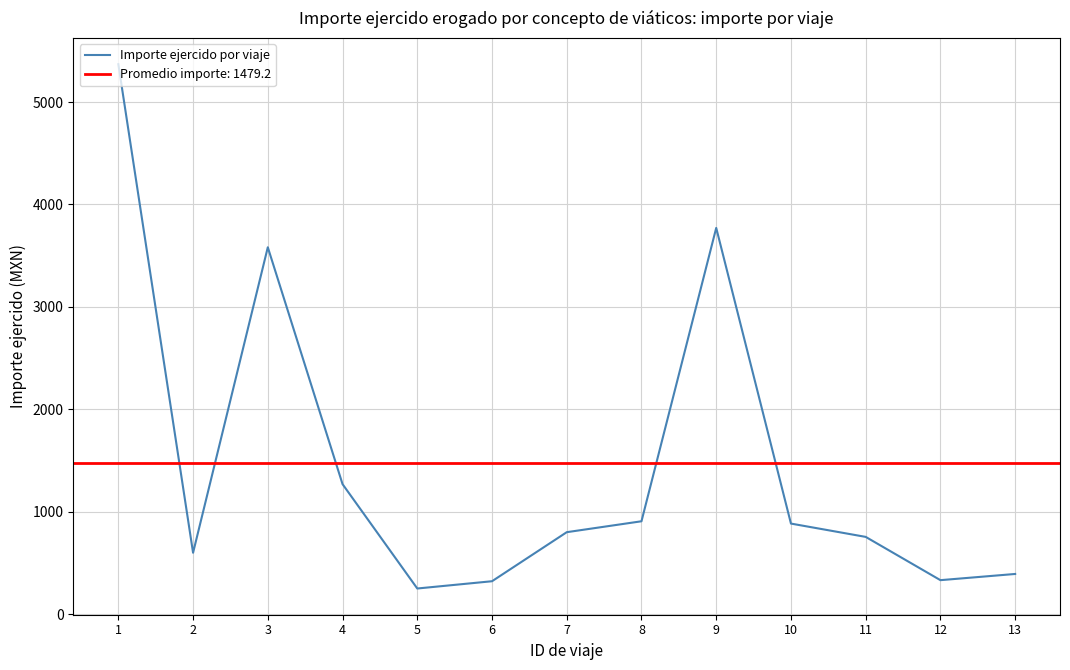

Between 6 and 5, which is larger?

6